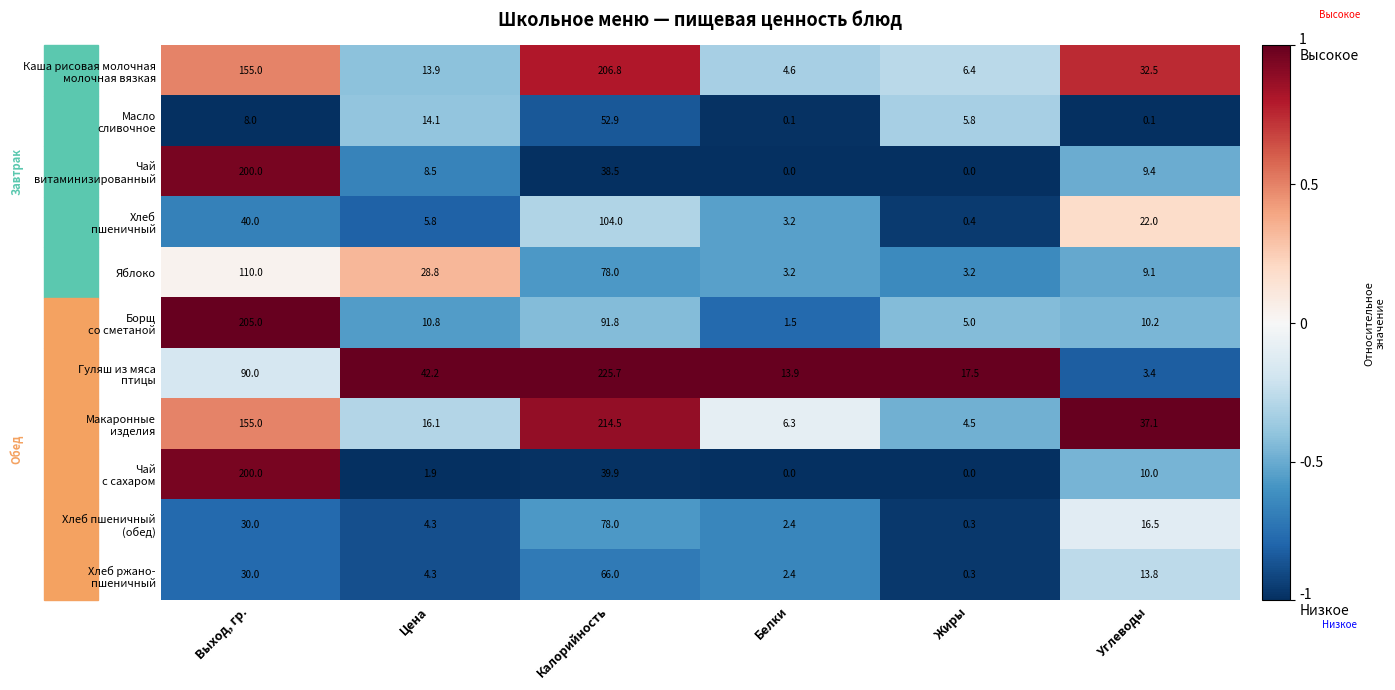

What is the total value across all series at Цена?

150.7